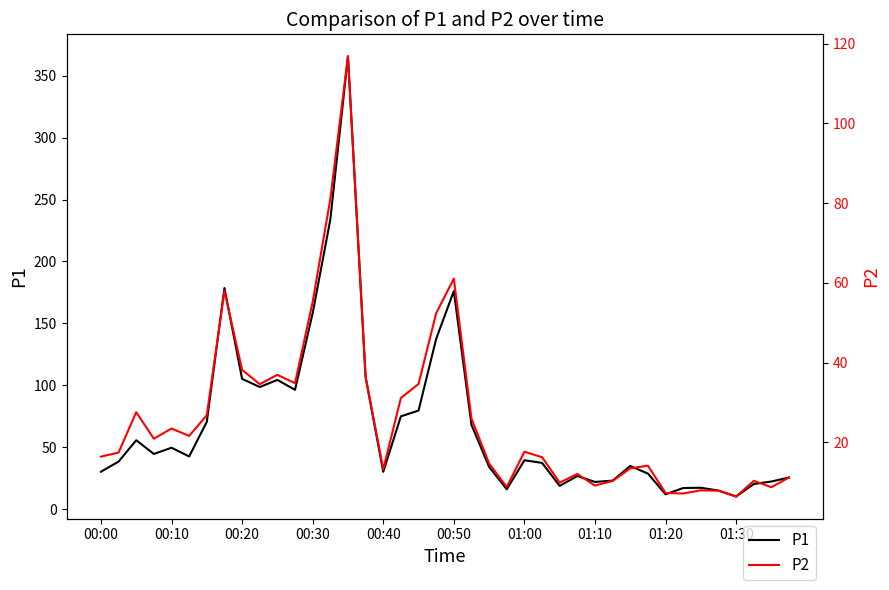

How many interior local valleys does the P2 series have?

11